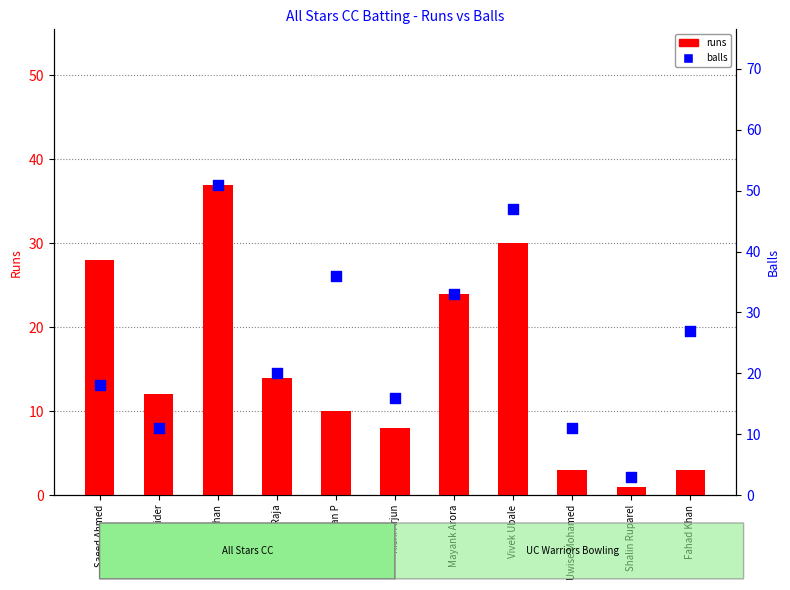

What are all the series names shown in the legend?

runs, balls